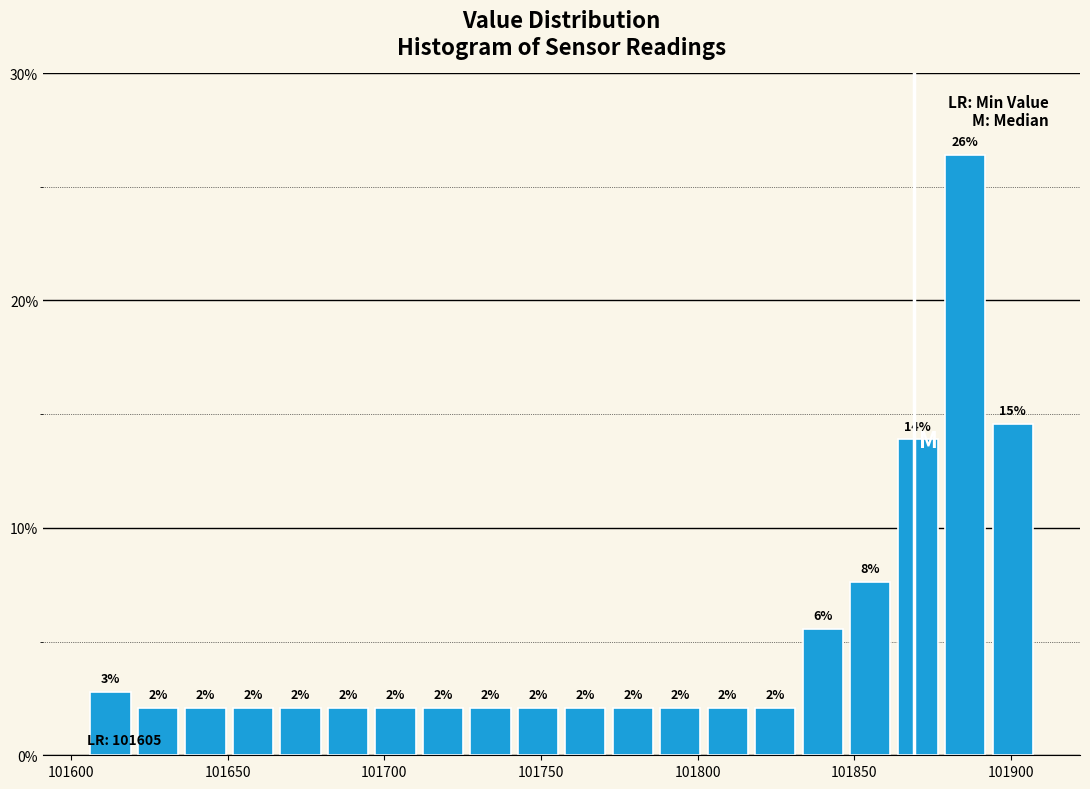

Around what value on the x-axis is the tallest bar? Give the approximate position of its centre, as read against the axis.

101885